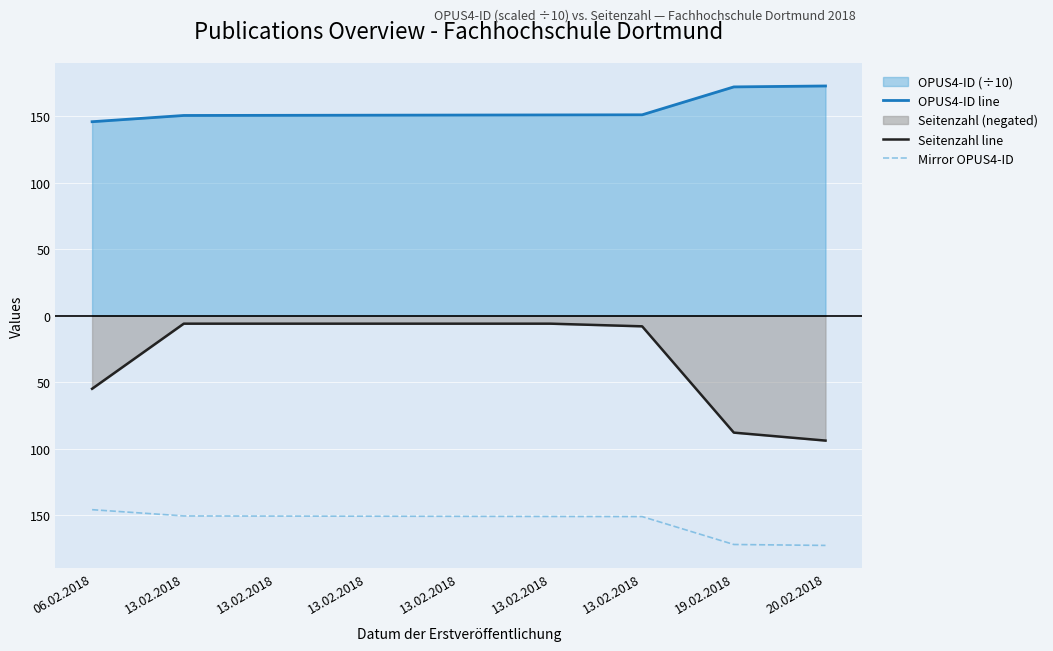

What is the average value of the Seitenzahl line series?

-30.6